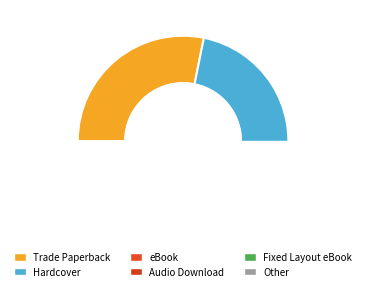

Is it true that Fixed Layout eBook is 11% of the pie?

False